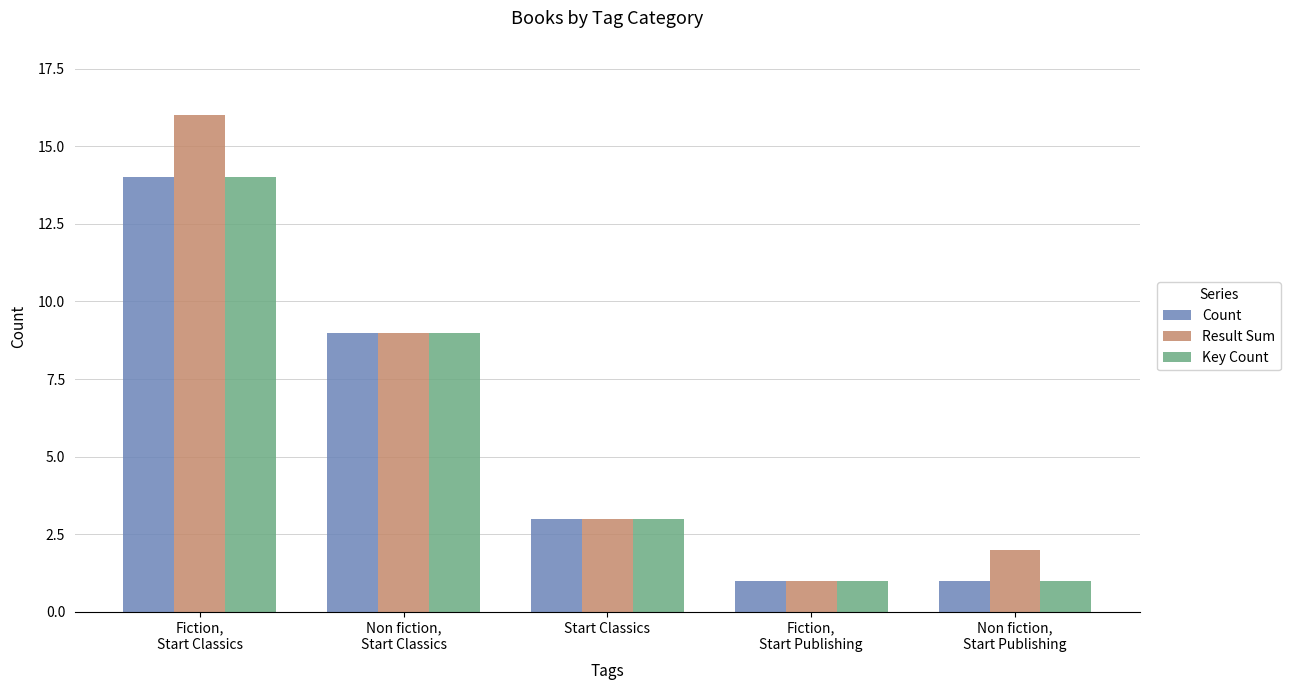

What is the difference between the Result Sum values at Non fiction,
Start Publishing and Non fiction,
Start Classics?

7